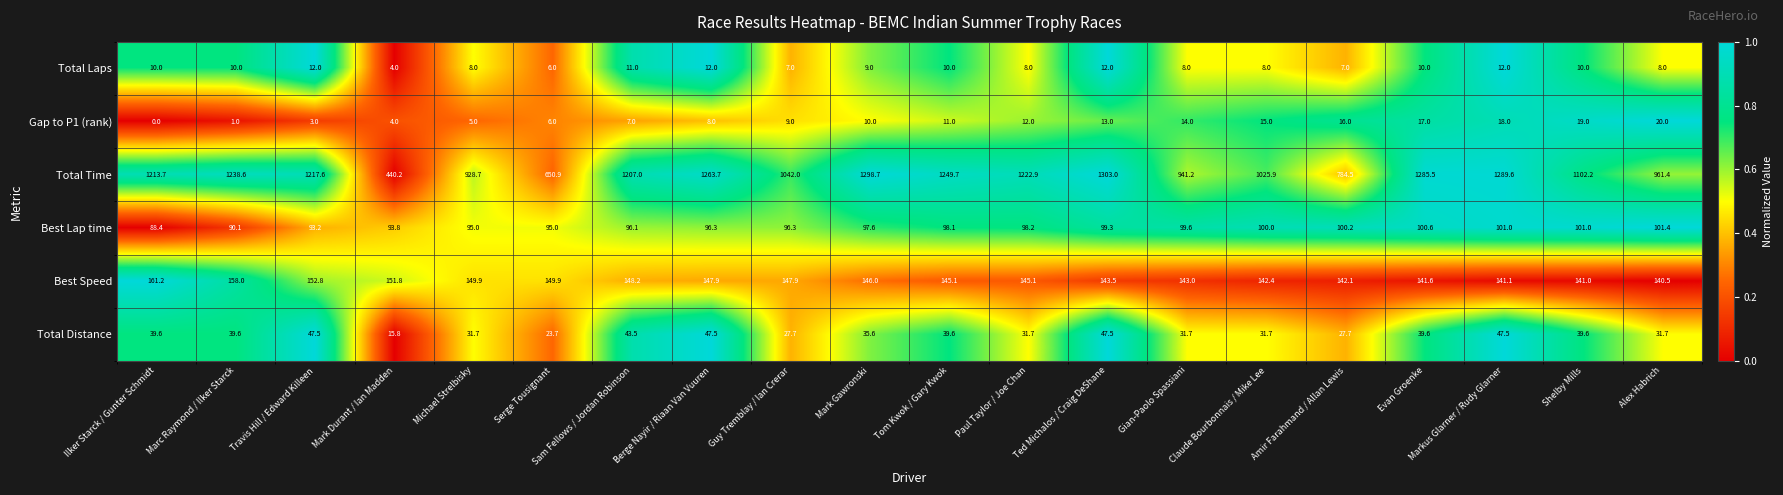

Which label corresponds to the smallest value in the chart?

Ilker Starck / Gunter Schmidt